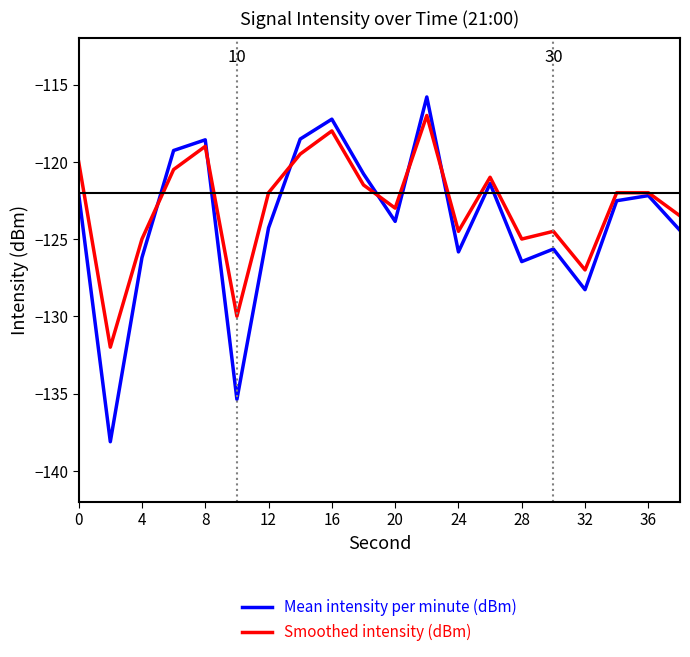

What is the average value of the Mean intensity per minute (dBm) series?

-123.8